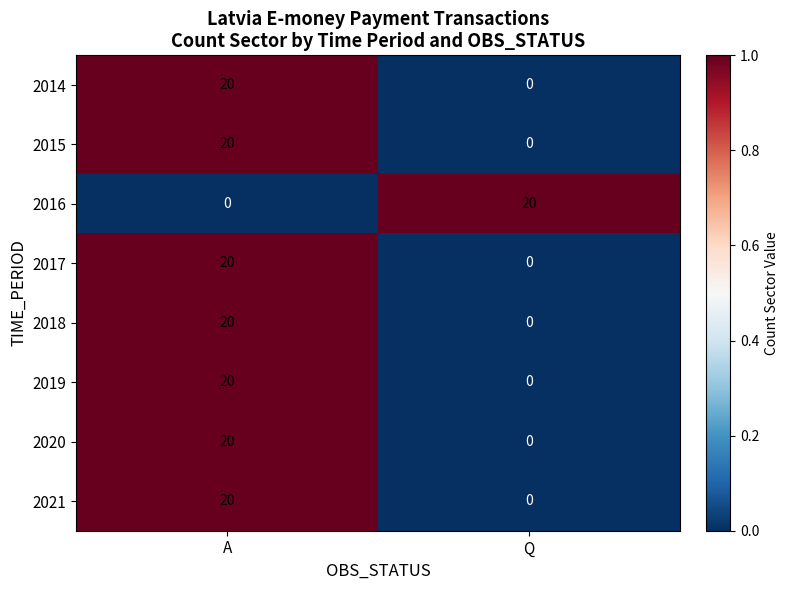

True or false: 2019 has a value of 12 at Q.

False